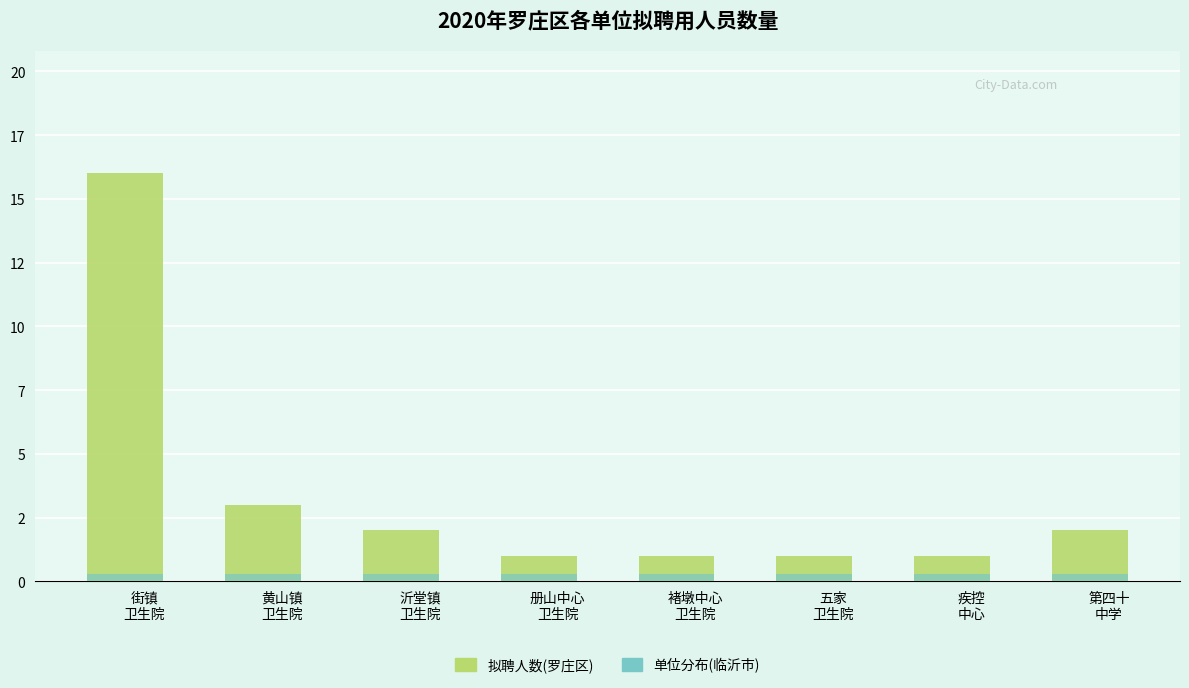

What are all the series names shown in the legend?

拟聘人数(罗庄区), 单位分布(临沂市)